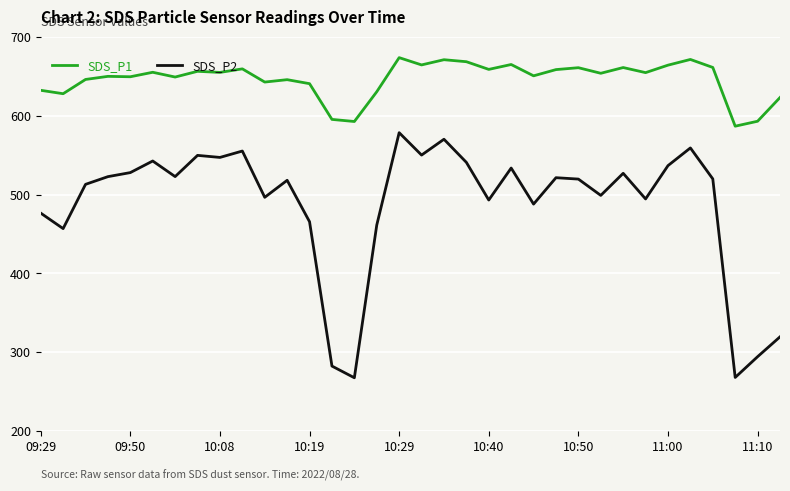

What is the maximum value for SDS_P2?

578.4